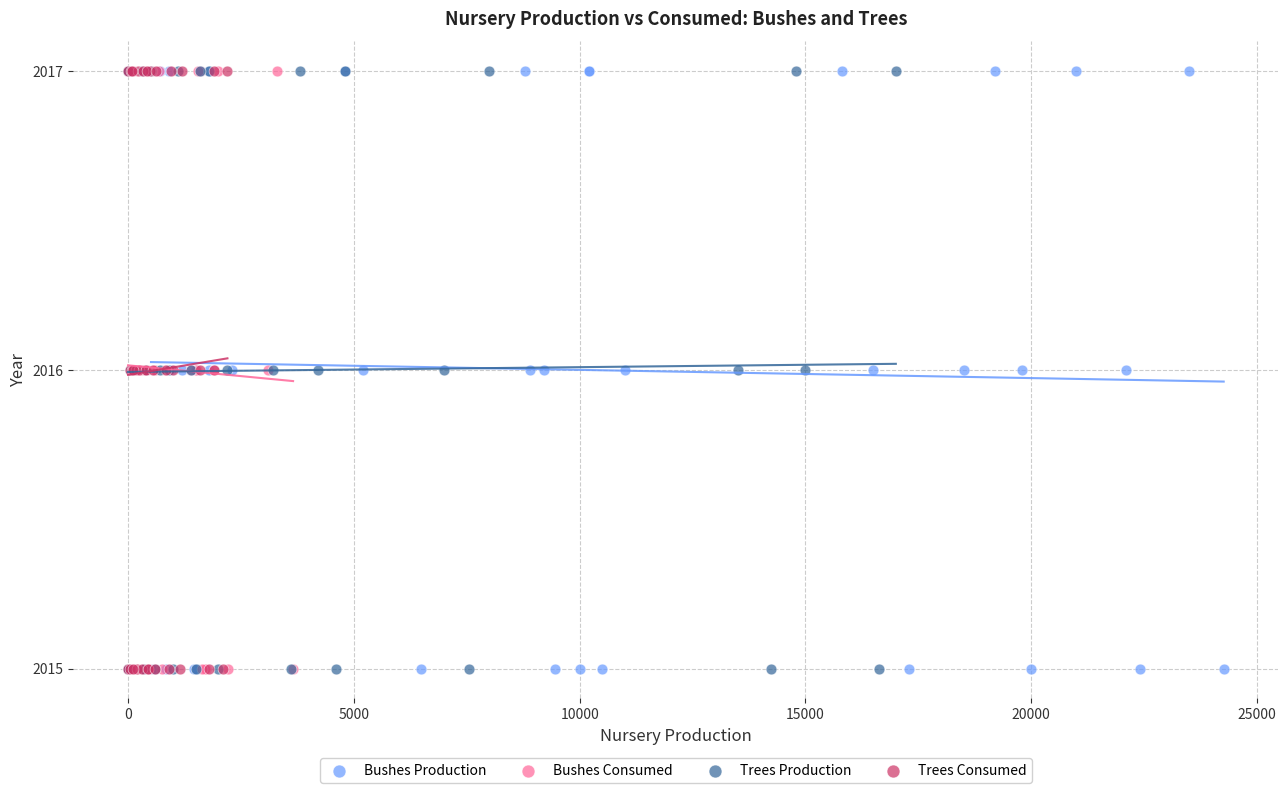

What are all the series names shown in the legend?

Bushes Production, Bushes Consumed, Trees Production, Trees Consumed